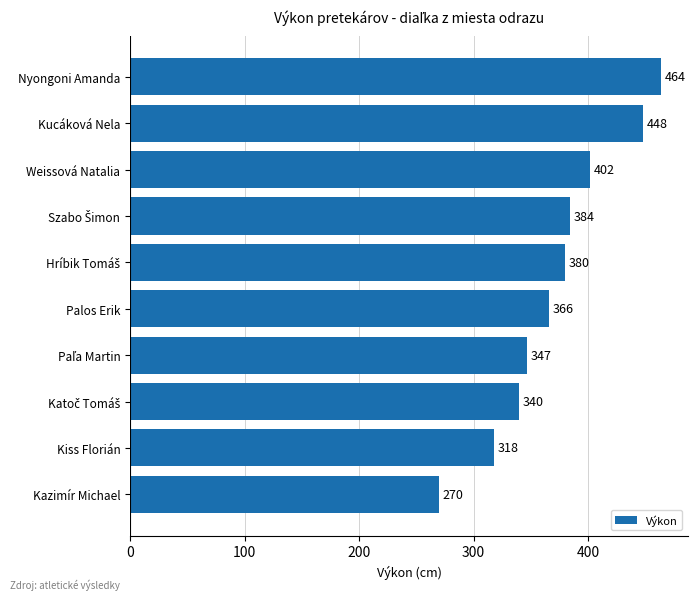

Reading bottom to top, extract all data points from this chart.

270	318	340	347	366	380	384	402	448	464